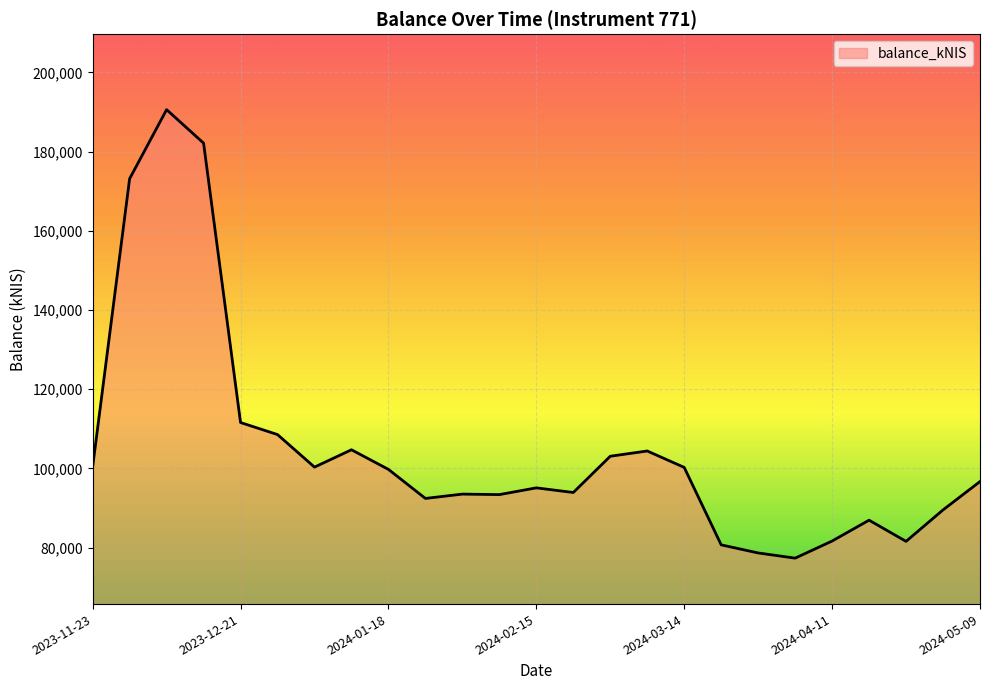

What is the maximum value shown in the chart?

190584.6